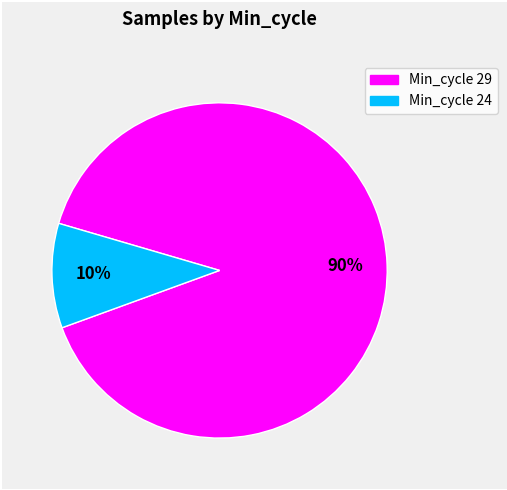

To the nearest percent, what is the average slice percentage?

50%